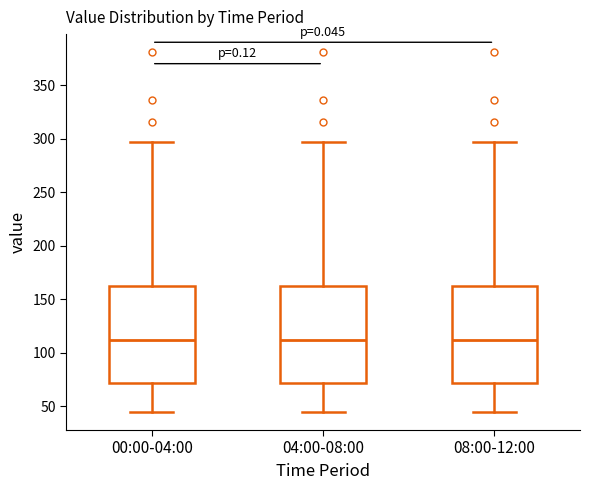

Reading left to right, read every box against the y-axis: the position of its median line, the range the box covers, and the ends of its whiskers. The values are not printed on the chart, so give them approximately, as read against the axis.

00:00-04:00: median 110, box 70 to 160, whiskers 45 to 295
04:00-08:00: median 110, box 70 to 160, whiskers 45 to 295
08:00-12:00: median 110, box 70 to 160, whiskers 45 to 295